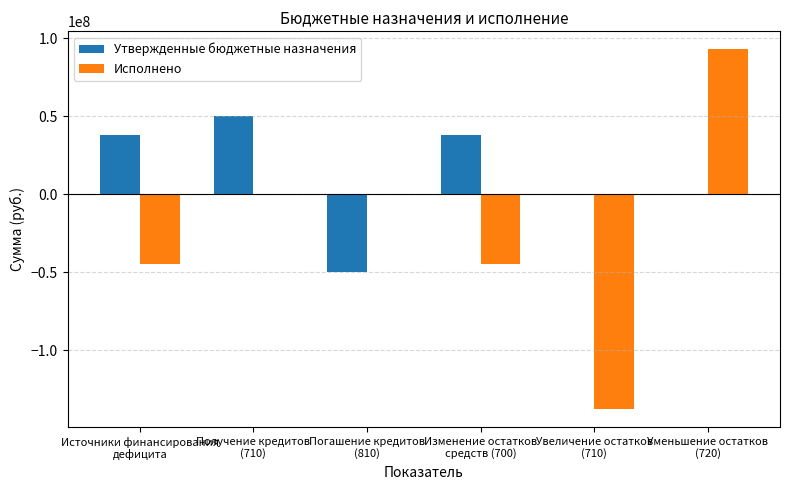

Which series has the largest total across all categories?

Утвержденные бюджетные назначения